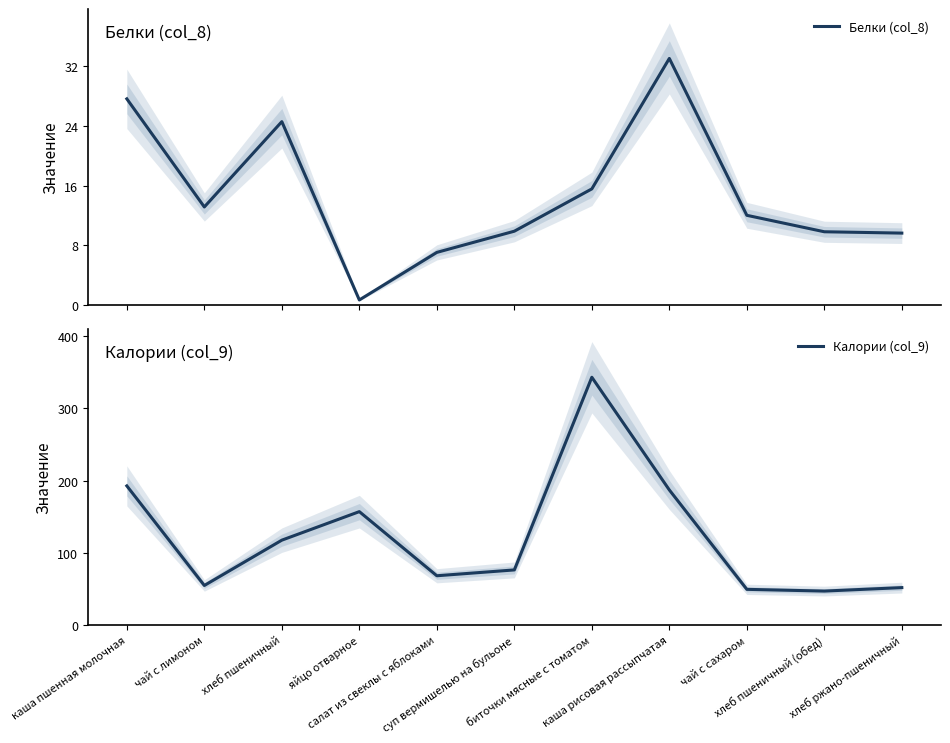

Reading left to right, what are all the values shown in this chart?

Белки (col_8): каша пшенная молочная=27.7	чай с лимоном=13.2	хлеб пшеничный=24.6	яйцо отварное=0.7	салат из свеклы с яблоками=7.1	суп вермишелью на бульоне=9.9	биточки мясные с томатом=15.6	каша рисовая рассыпчатая=33.1	чай с сахаром=12.0	хлеб пшеничный (обед)=9.8	хлеб ржано-пшеничный=9.7
Калории (col_9): каша пшенная молочная=192.7	чай с лимоном=54.7	хлеб пшеничный=117.5	яйцо отварное=157.0	салат из свеклы с яблоками=68.2	суп вермишелью на бульоне=76.3	биточки мясные с томатом=343.1	каша рисовая рассыпчатая=187.0	чай с сахаром=49.4	хлеб пшеничный (обед)=47.0	хлеб ржано-пшеничный=51.8